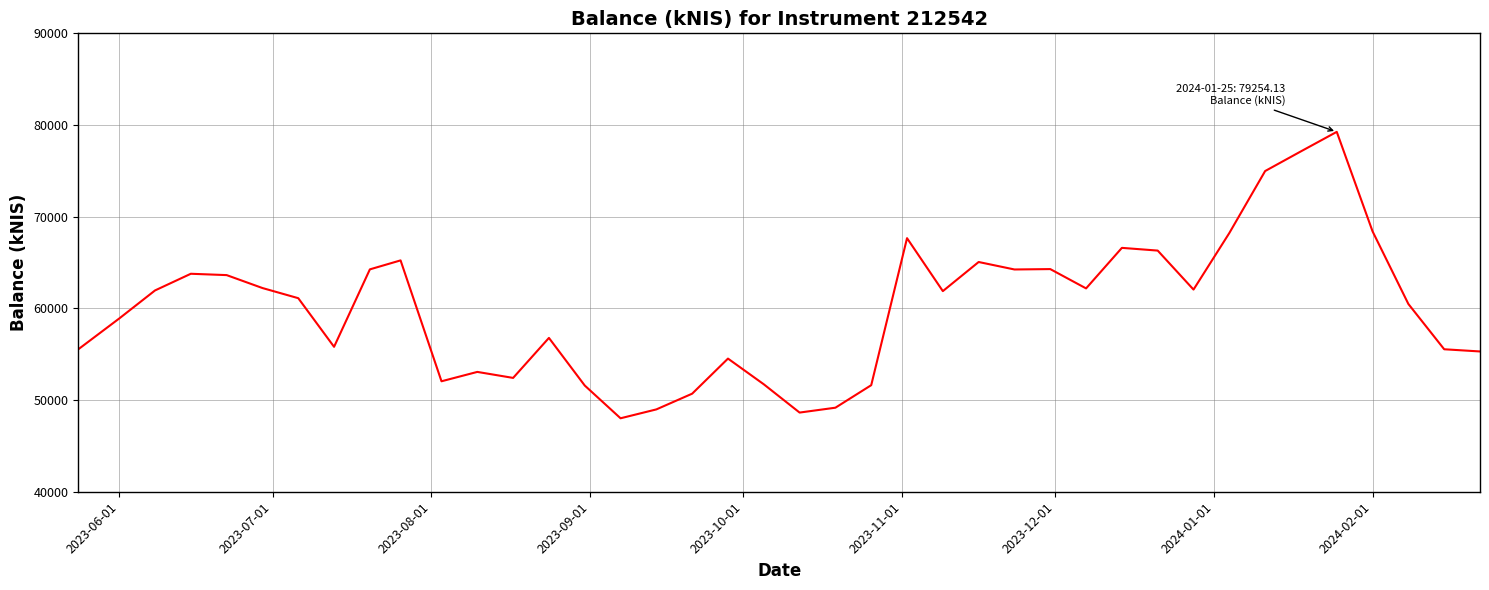

What is the smallest value displayed?

48013.1